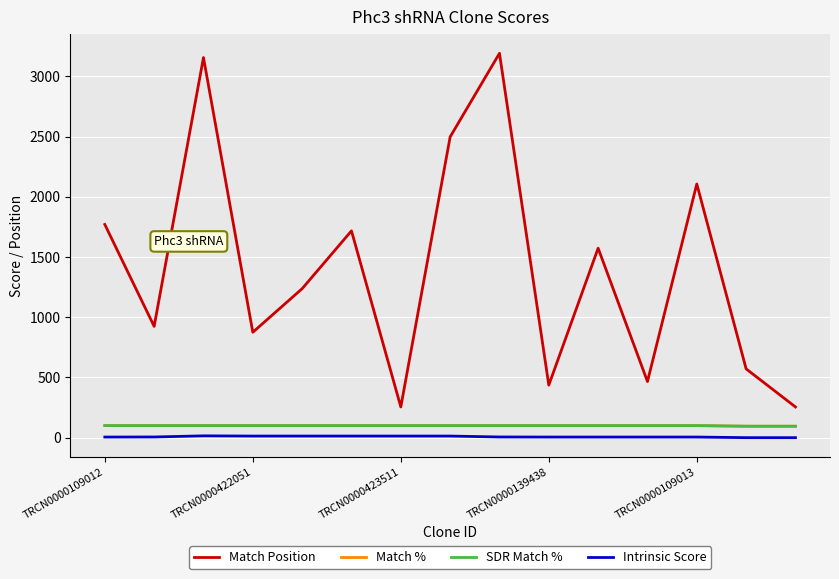

Does the chart display data point markers on the line(s)?

No